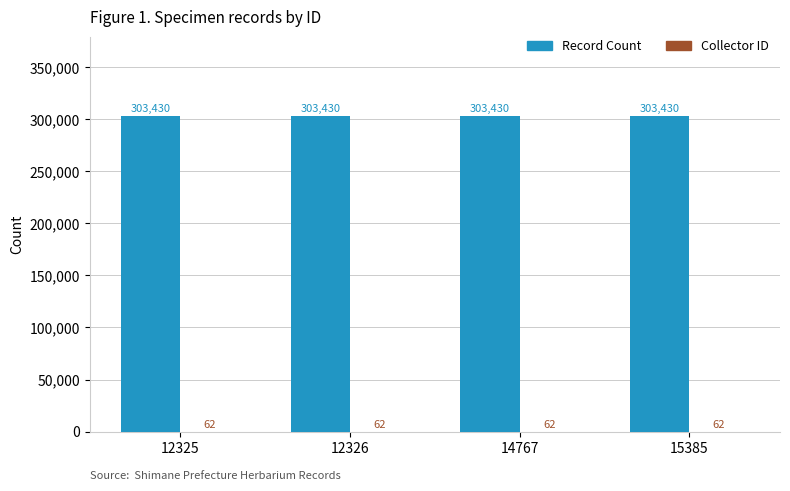

What is the sum of the Record Count values at 14767 and 12325?

606860